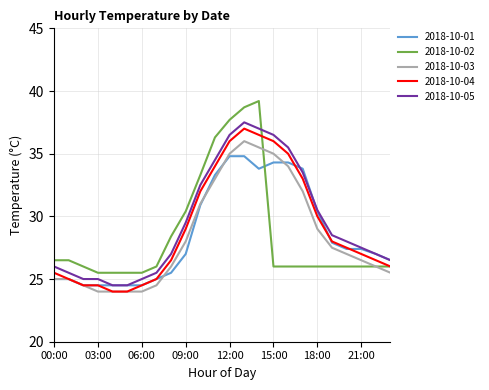

Which series has the largest range (max minus min)?

2018-10-02